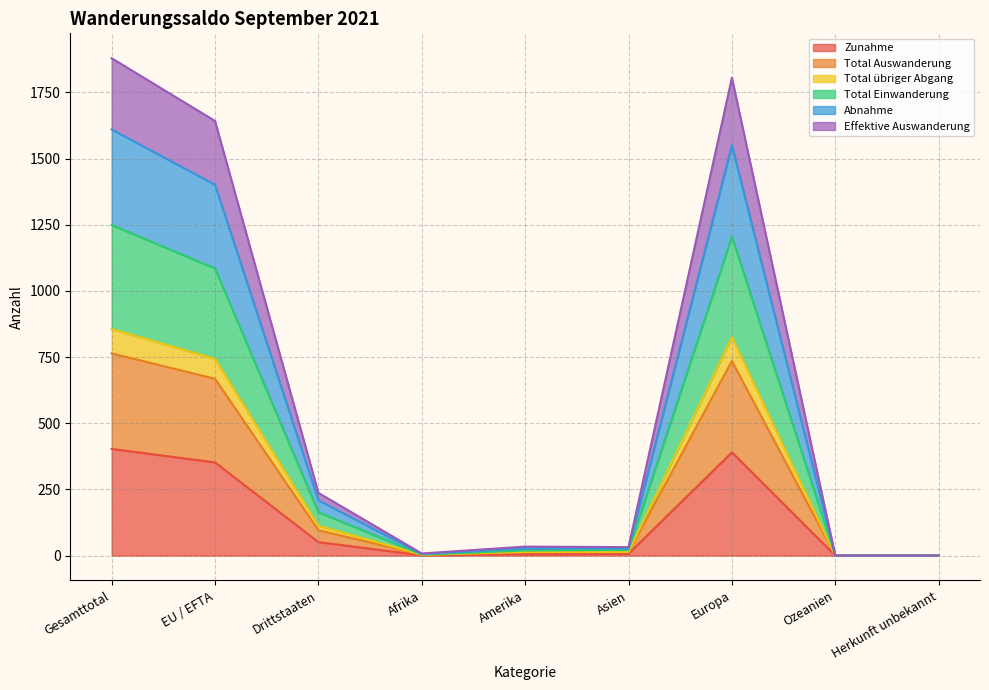

How many values in Effektive Auswanderung are above zero?

7